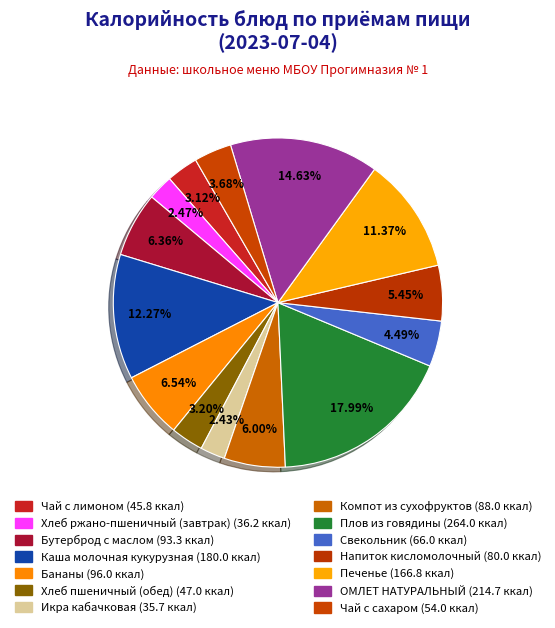

How many segments does this pie chart have?

14